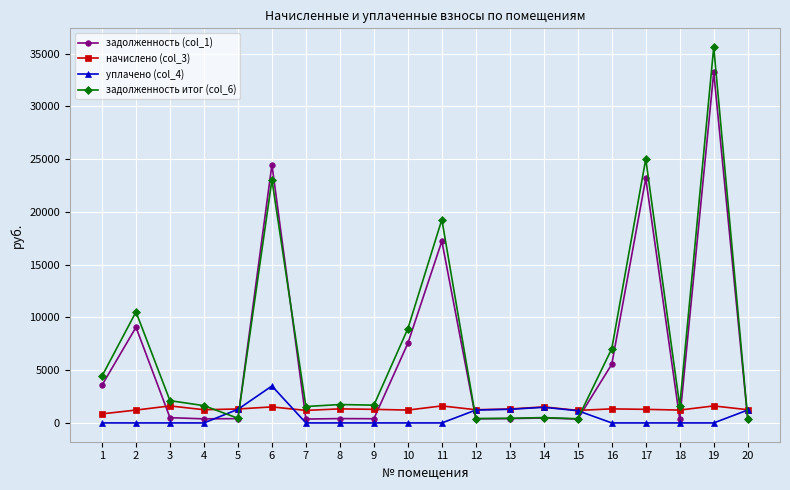

What is the total value across all series at 11?

38122.5